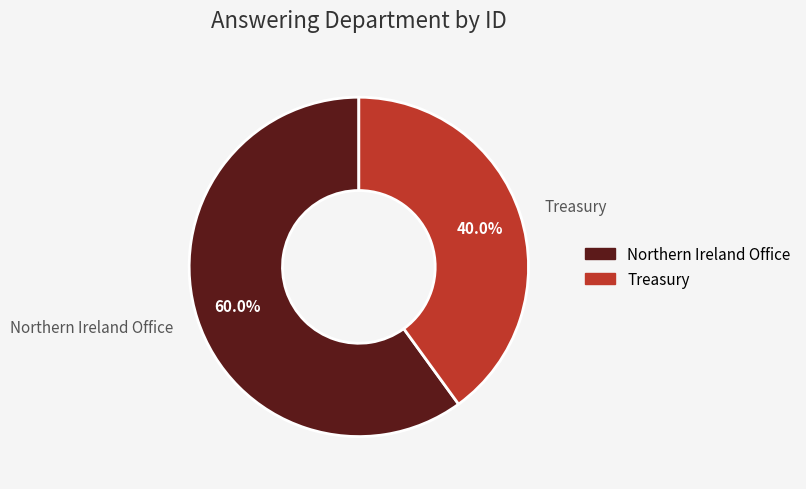

To the nearest percent, what is the average slice percentage?

50%